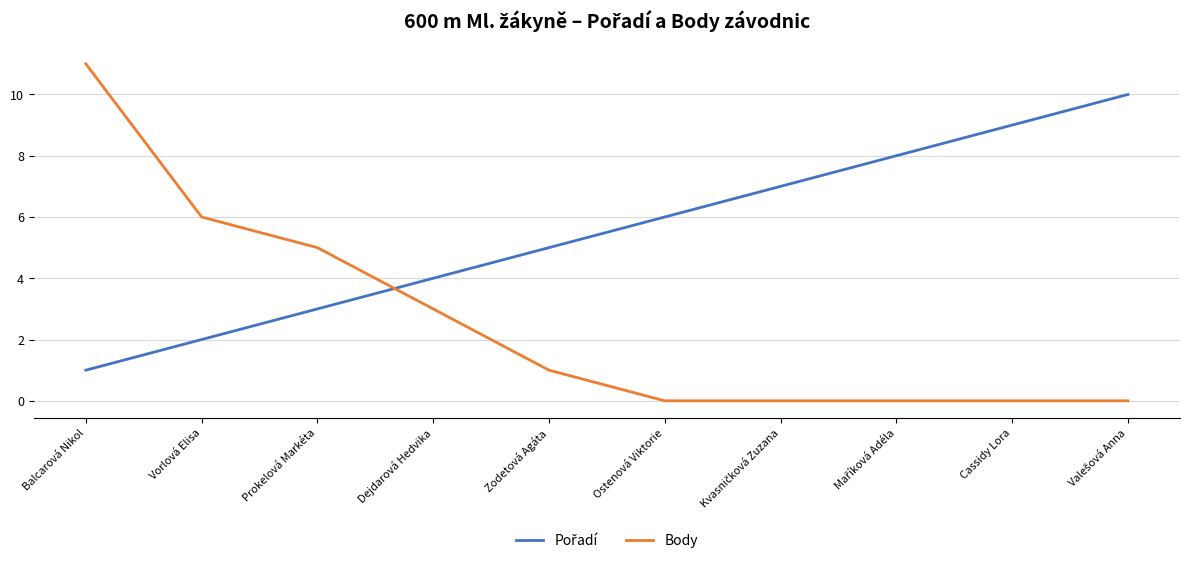

What is the total value across all series at Vorlová Elisa?

8